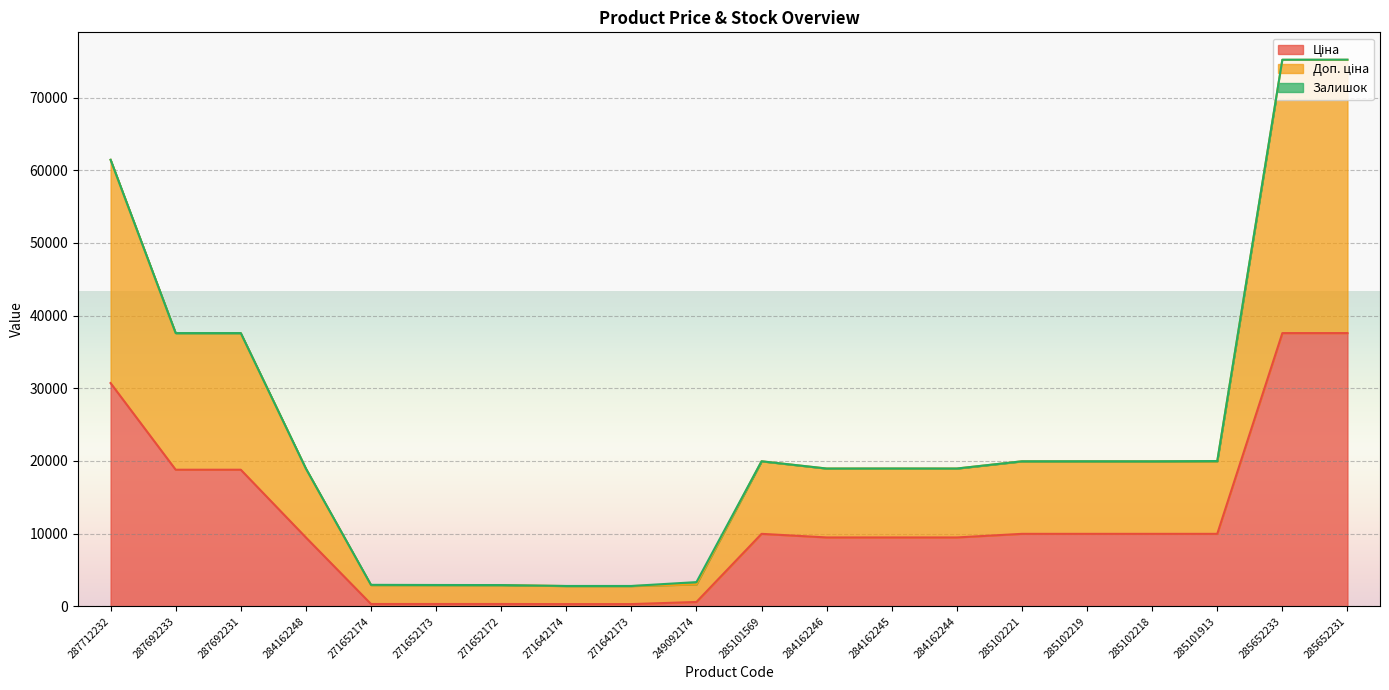

Where does the Доп. ціна series first go above 19952?

287712232